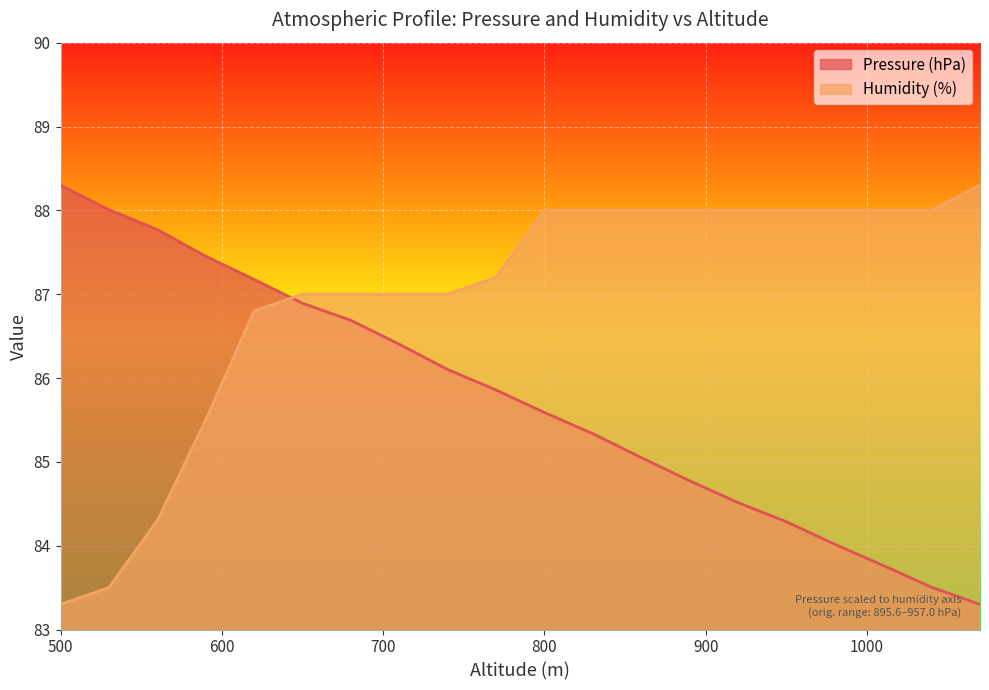

Rank the series by their maximum value, from lowest to highest.

Pressure (hPa), Humidity (%)